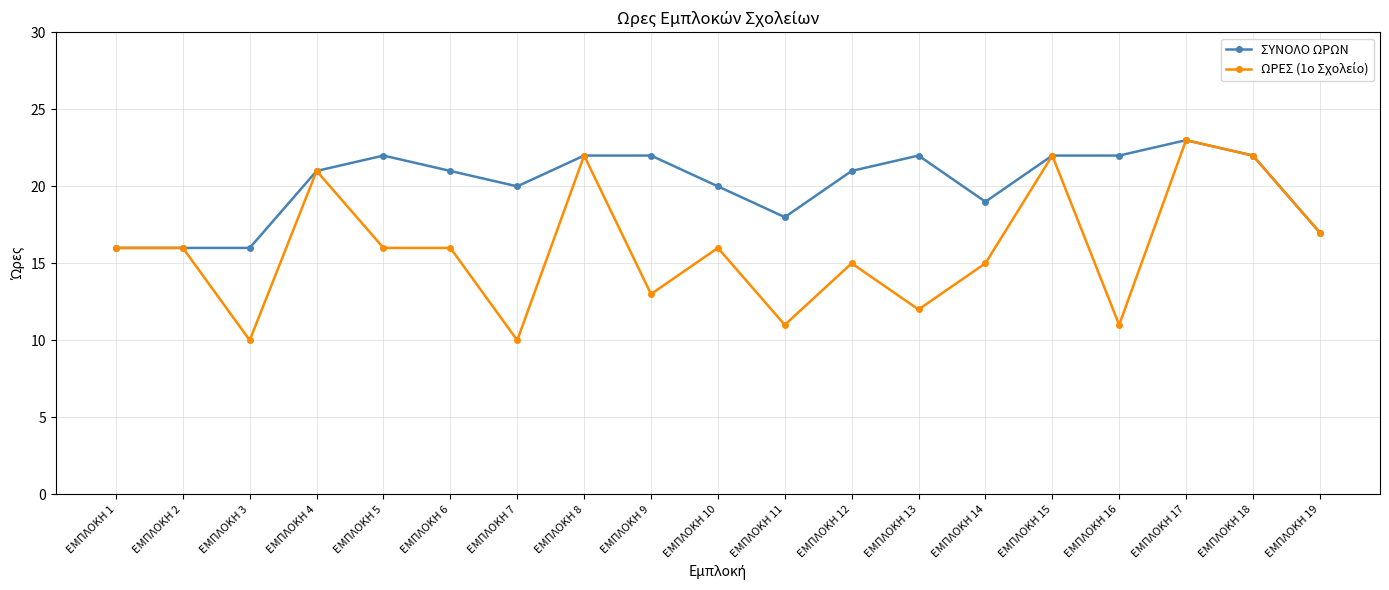

How many data points does each series have?

19